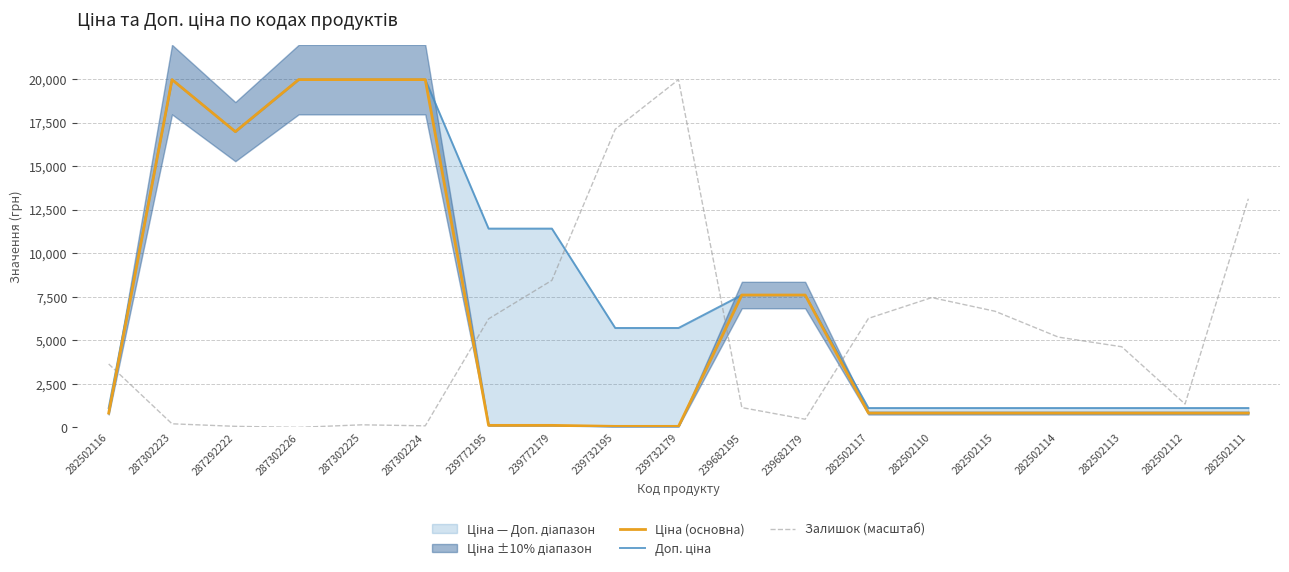

How many lines are shown in the chart?

3